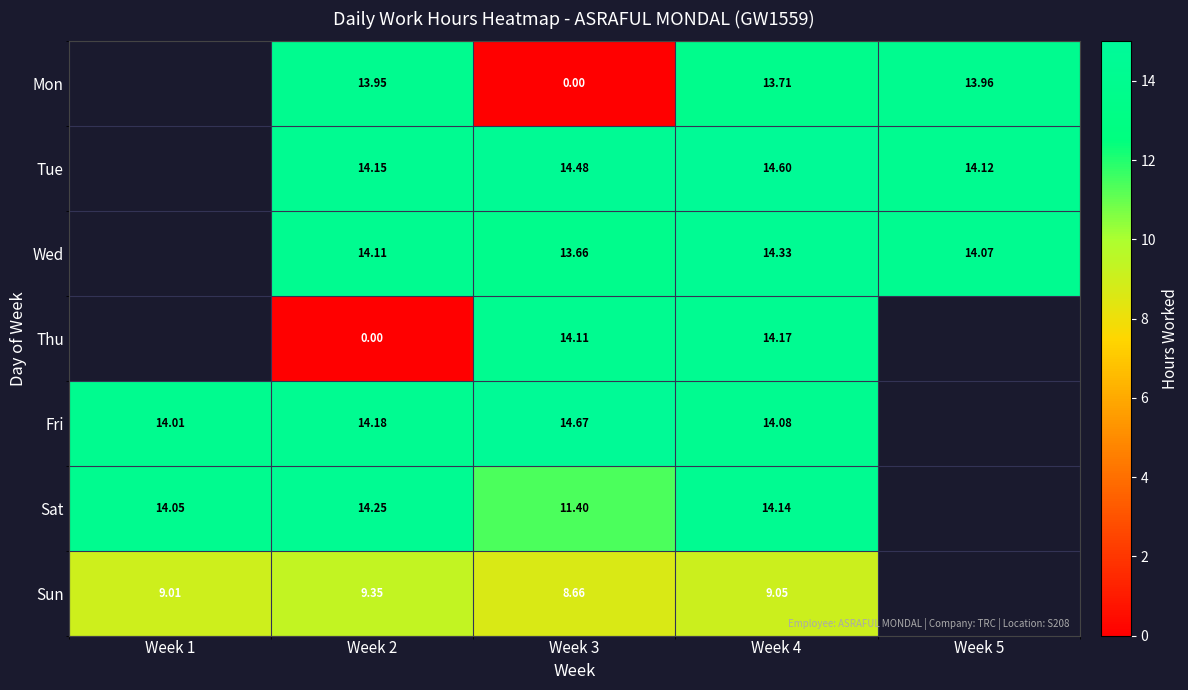

How many values in the Wed series are below 14?

1